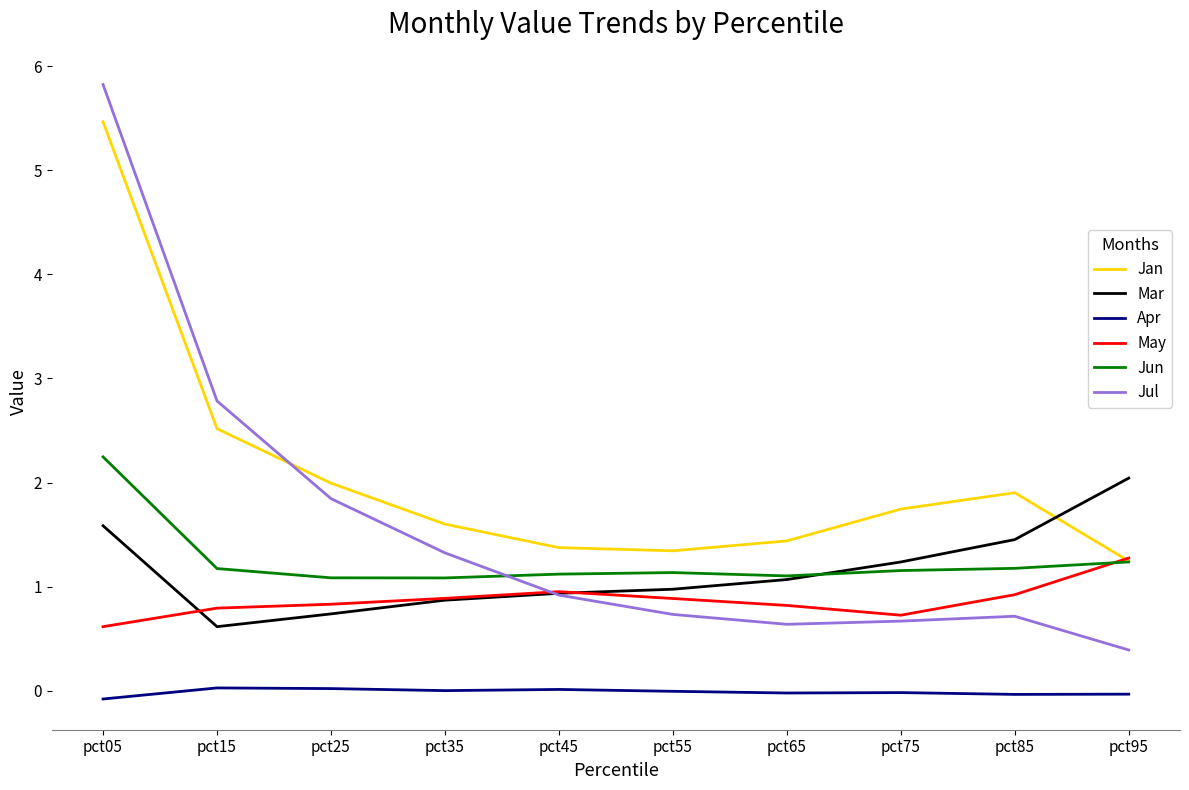

What is the minimum value for May?

0.6